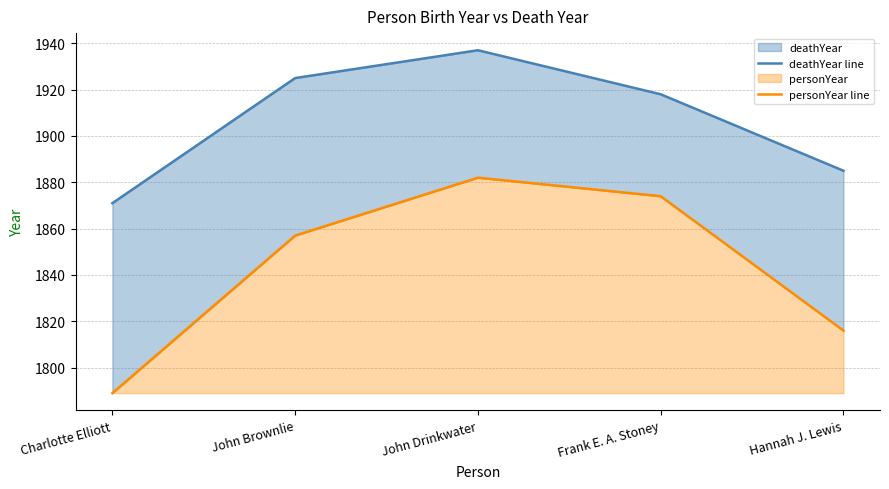

At which label does deathYear line first exceed 1918?

John Brownlie